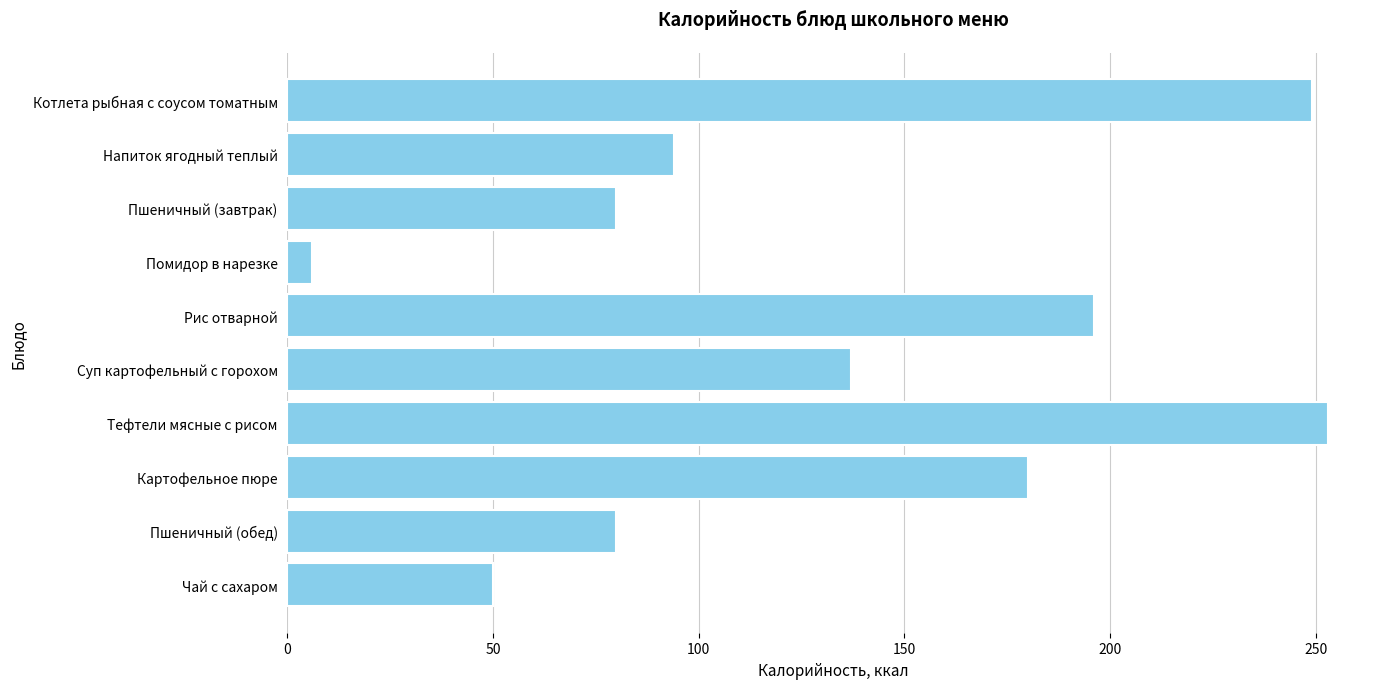

What is the label of the 9th bar from the top?

Пшеничный (обед)